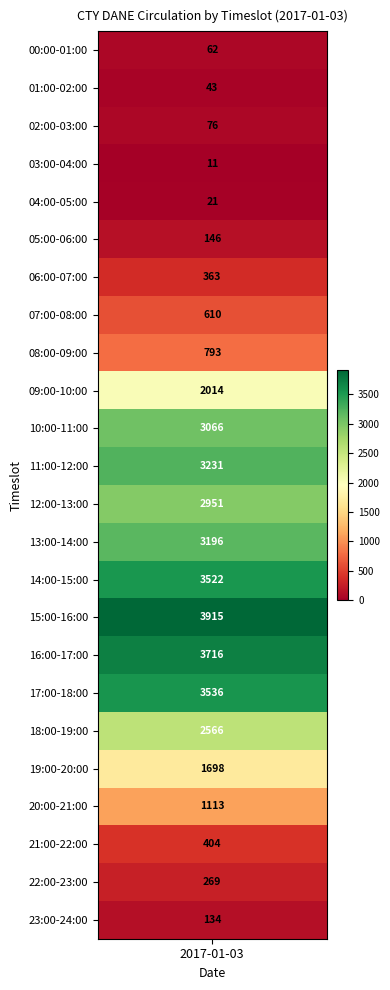

List the labels in order of value, smallest first.

03:00-04:00, 04:00-05:00, 01:00-02:00, 00:00-01:00, 02:00-03:00, 23:00-24:00, 05:00-06:00, 22:00-23:00, 06:00-07:00, 21:00-22:00, 07:00-08:00, 08:00-09:00, 20:00-21:00, 19:00-20:00, 09:00-10:00, 18:00-19:00, 12:00-13:00, 10:00-11:00, 13:00-14:00, 11:00-12:00, 14:00-15:00, 17:00-18:00, 16:00-17:00, 15:00-16:00